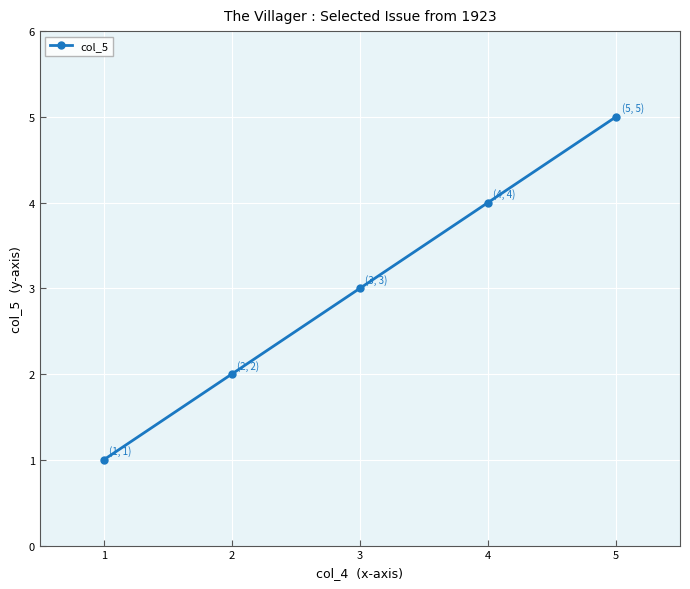

How many values are between 2 and 4?

3